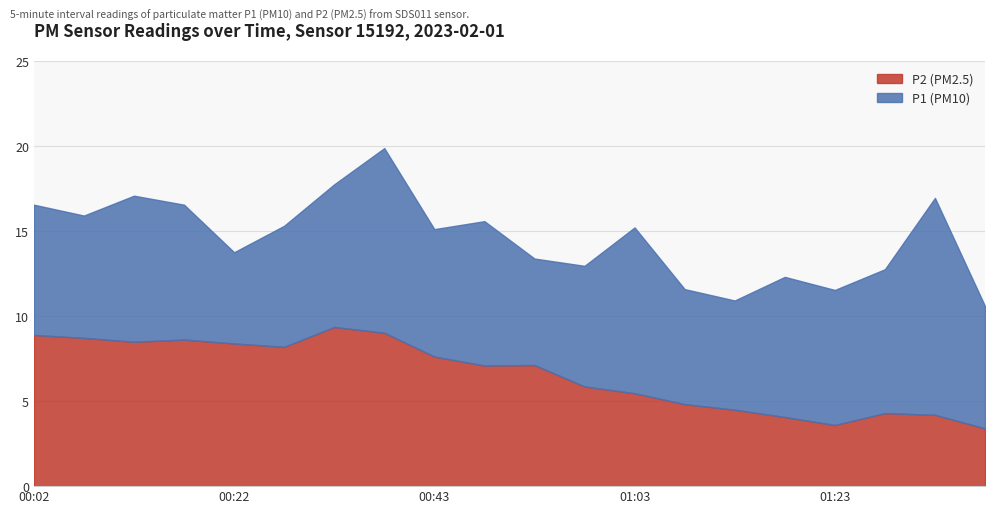

Reading left to right, what are all the values shown in this chart?

P2: 00:02=8.9	00:07=8.7	00:12=8.5	00:17=8.6	00:22=8.4	00:28=8.2	00:33=9.4	00:38=9.0	00:43=7.6	00:48=7.1	00:53=7.1	00:58=5.9	01:03=5.5	01:08=4.8	01:13=4.5	01:18=4.1	01:23=3.6	01:28=4.3	01:33=4.2	01:38=3.4
P1: 00:02=16.6	00:07=15.9	00:12=17.1	00:17=16.6	00:22=13.8	00:28=15.3	00:33=17.8	00:38=19.9	00:43=15.1	00:48=15.6	00:53=13.4	00:58=13.0	01:03=15.2	01:08=11.6	01:13=10.9	01:18=12.3	01:23=11.6	01:28=12.8	01:33=17.0	01:38=10.6